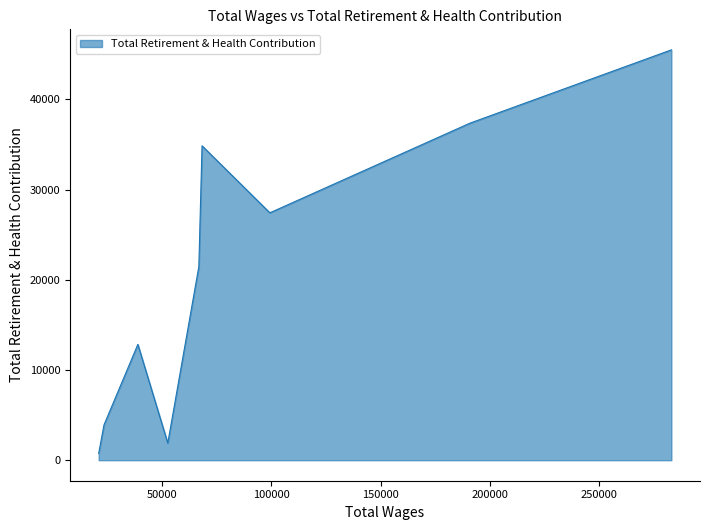

What is the greatest value displayed?

45479